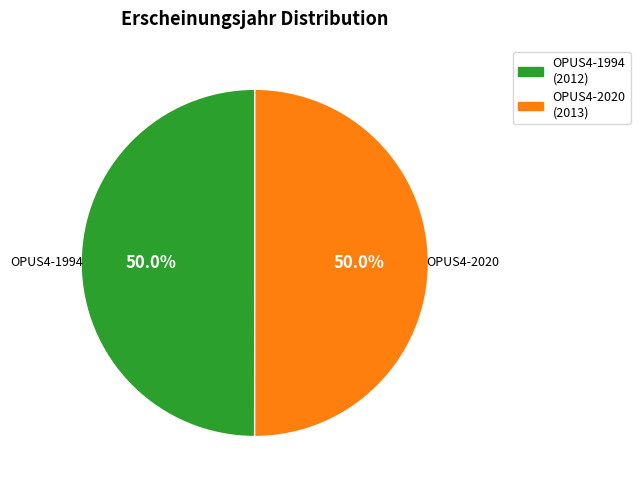

Approximately how many times larger is the value at OPUS4-1994 compared to OPUS4-2020?

1.0